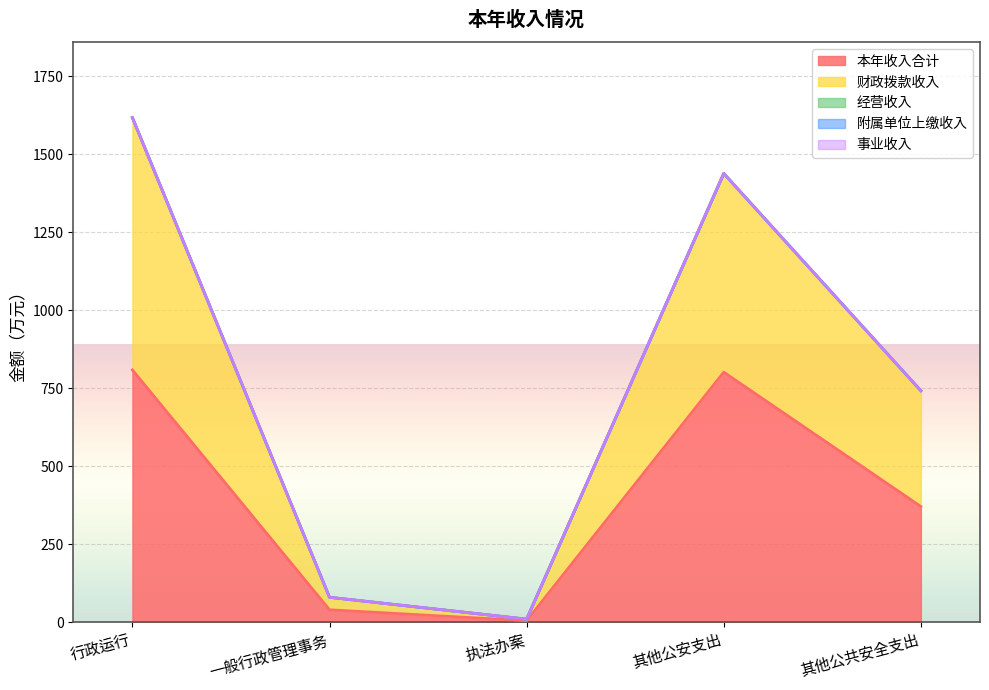

Read the 财政拨款收入 value at 执法办案.

5.0